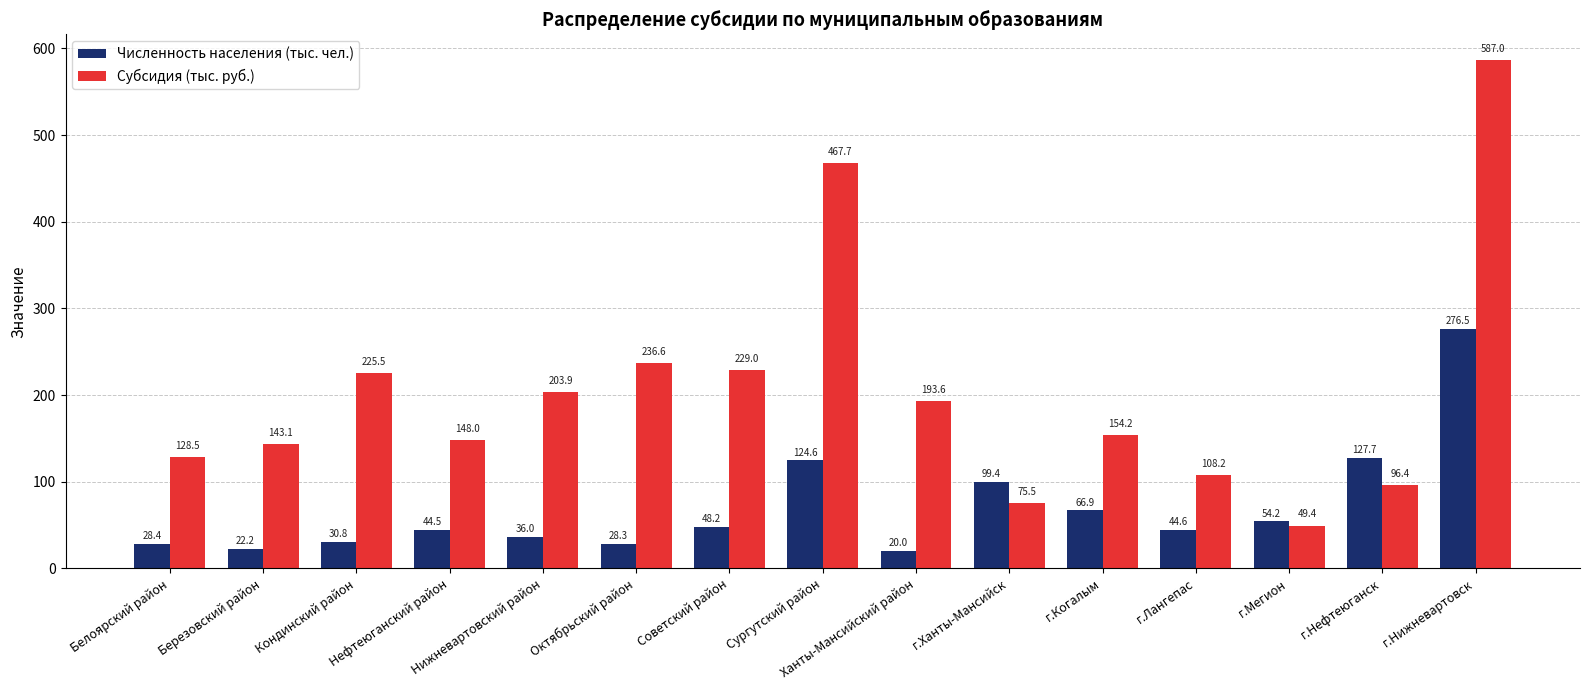

What is the total value across all series at Нефтеюганский район?

192.6